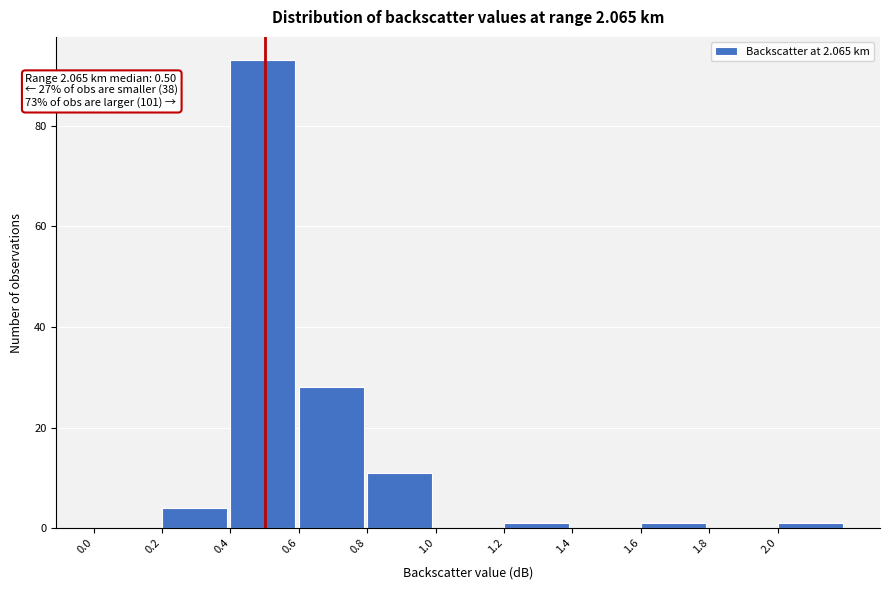

Which range on the x-axis has the tallest bar?

0.4 to 0.6